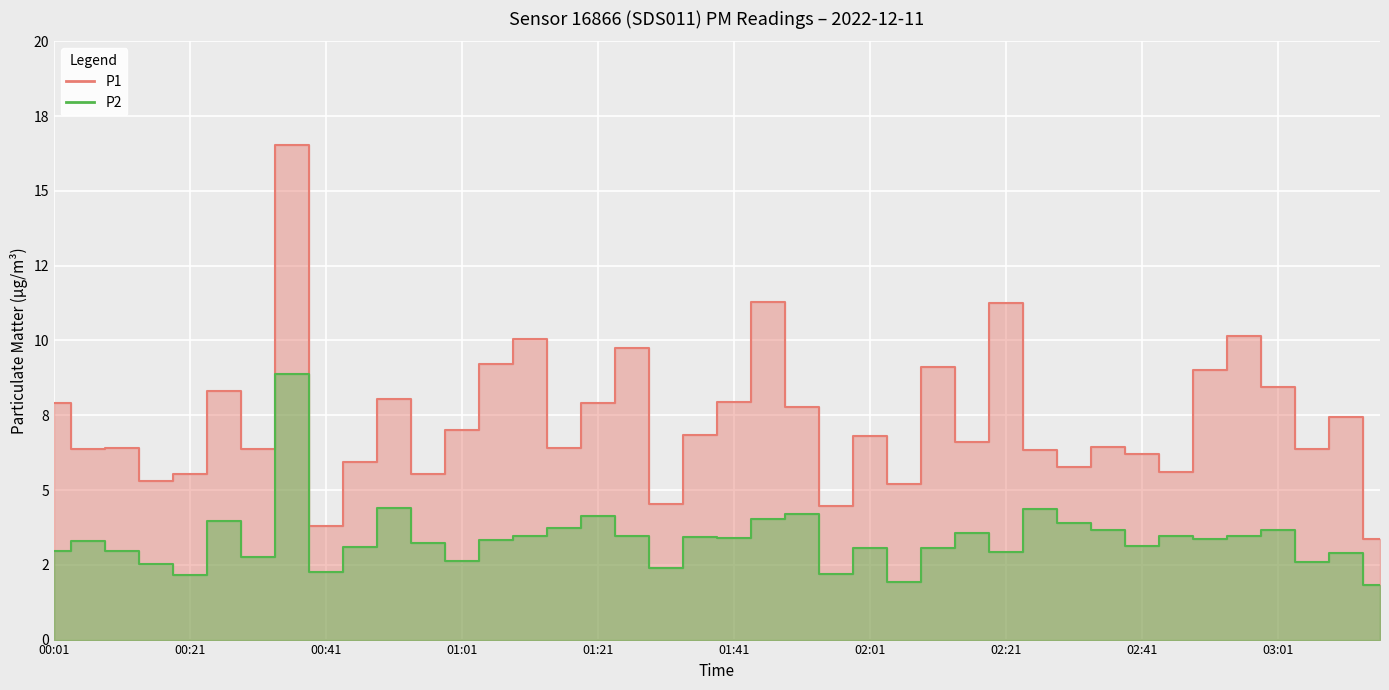

At 01:06, list the series in order from smallest to largest.

P2, P1